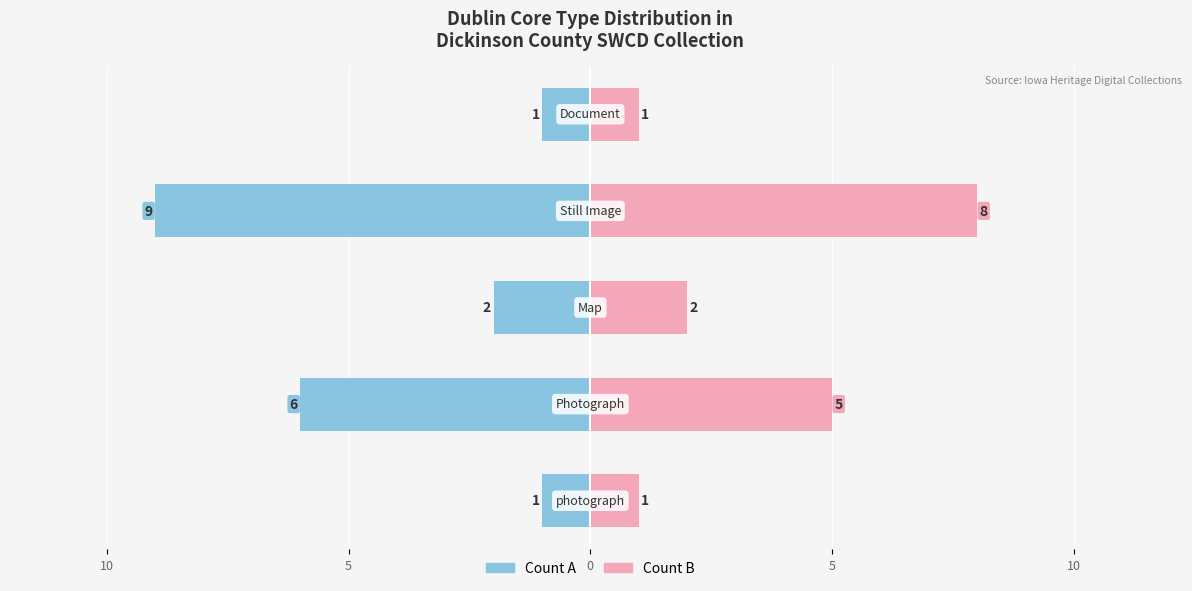

How many groups of bars are there?

5